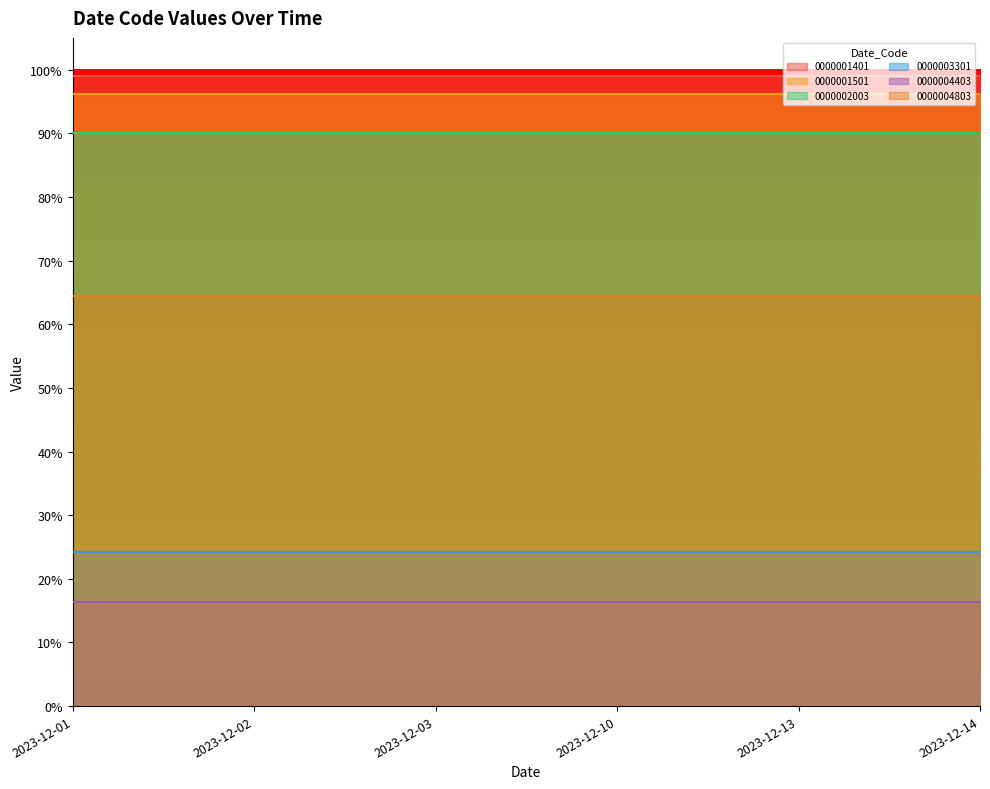

The value of 0000001401 at 2023-12-02 is 1.0. True or false?

True